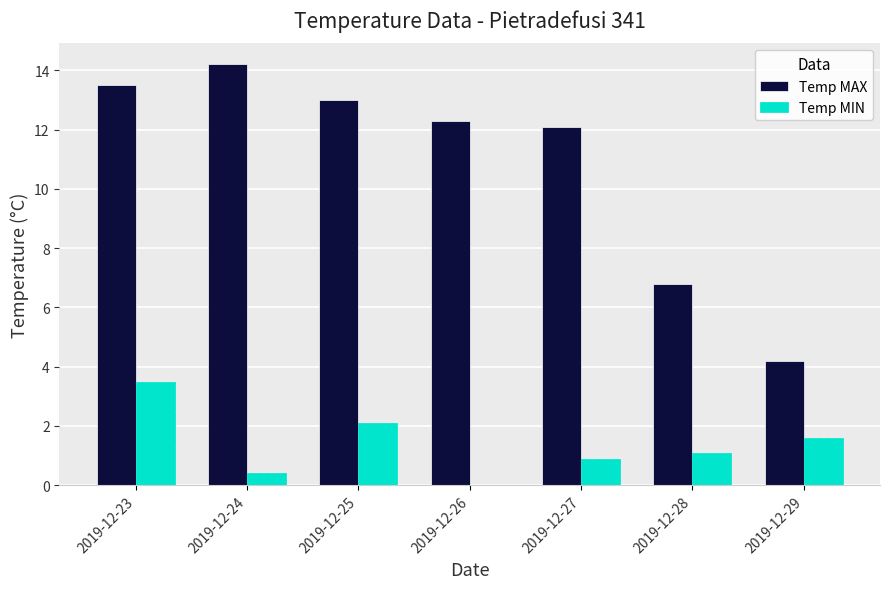

True or false: Temp MAX has a value of 6.8 at 2019-12-28.

True